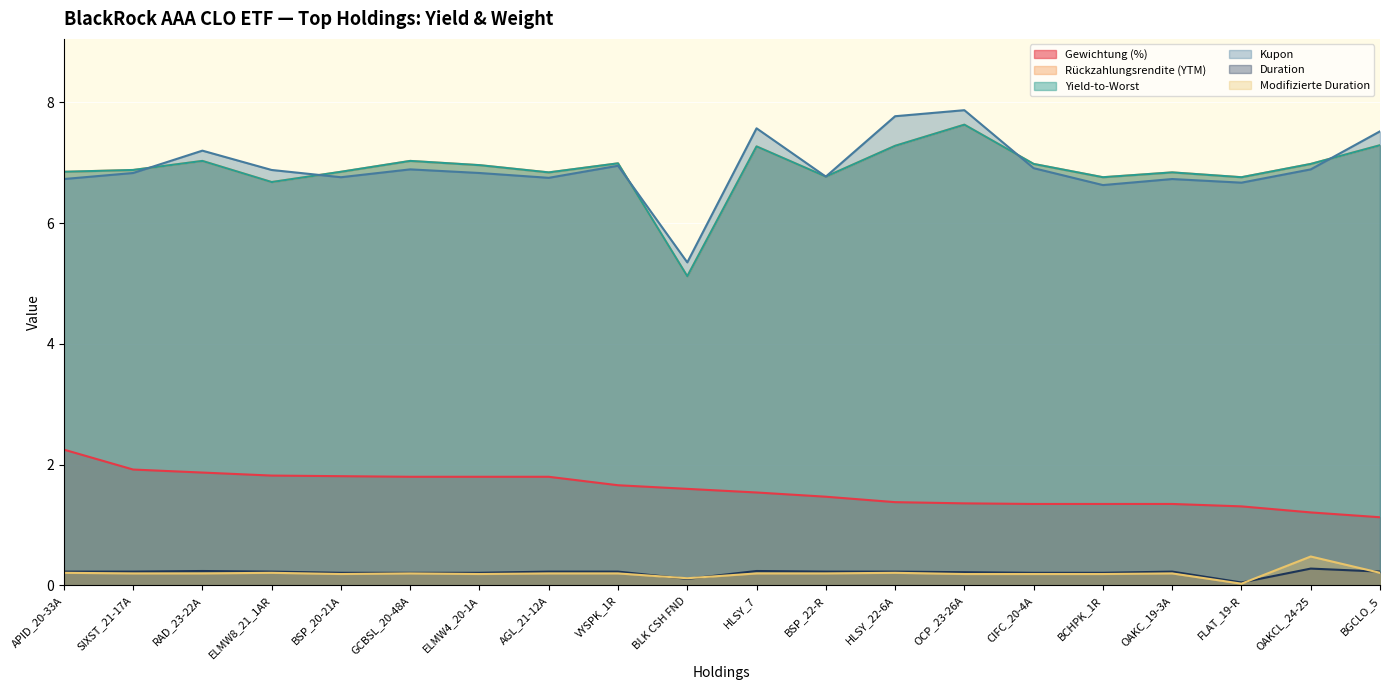

Count the number of categories in the chart.

20